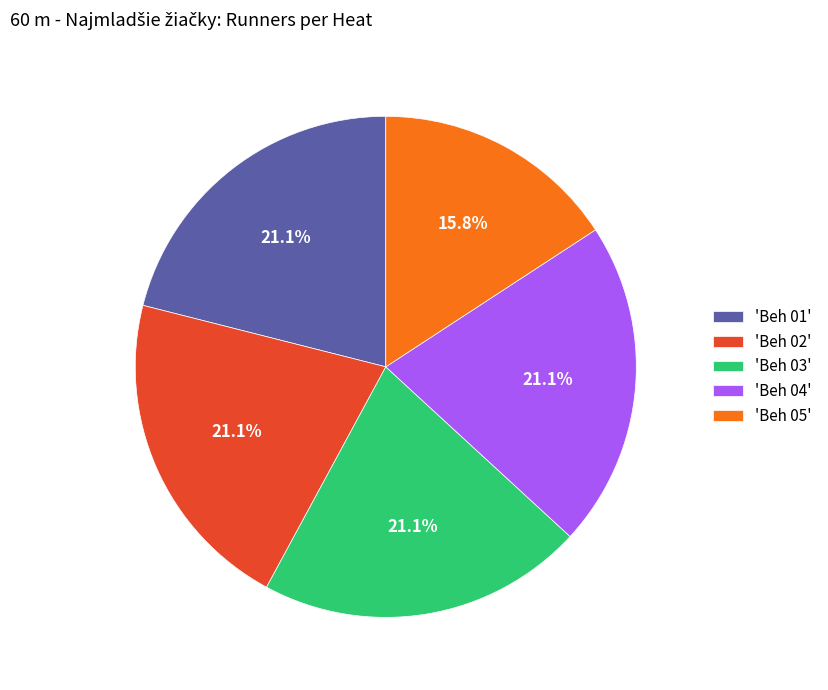

To the nearest percent, what is the average slice percentage?

20%